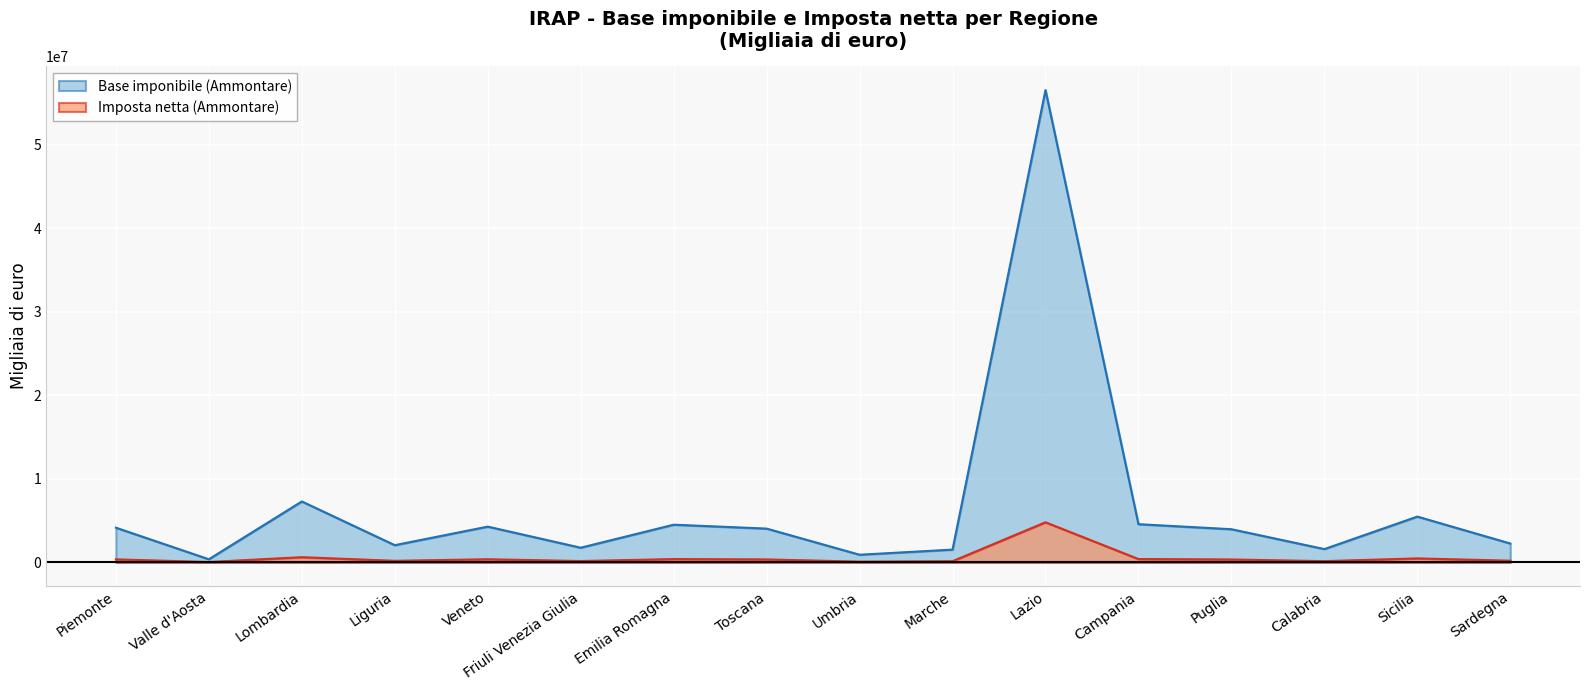

Where is the first local minimum for Imposta netta (Ammontare)?

Valle d'Aosta